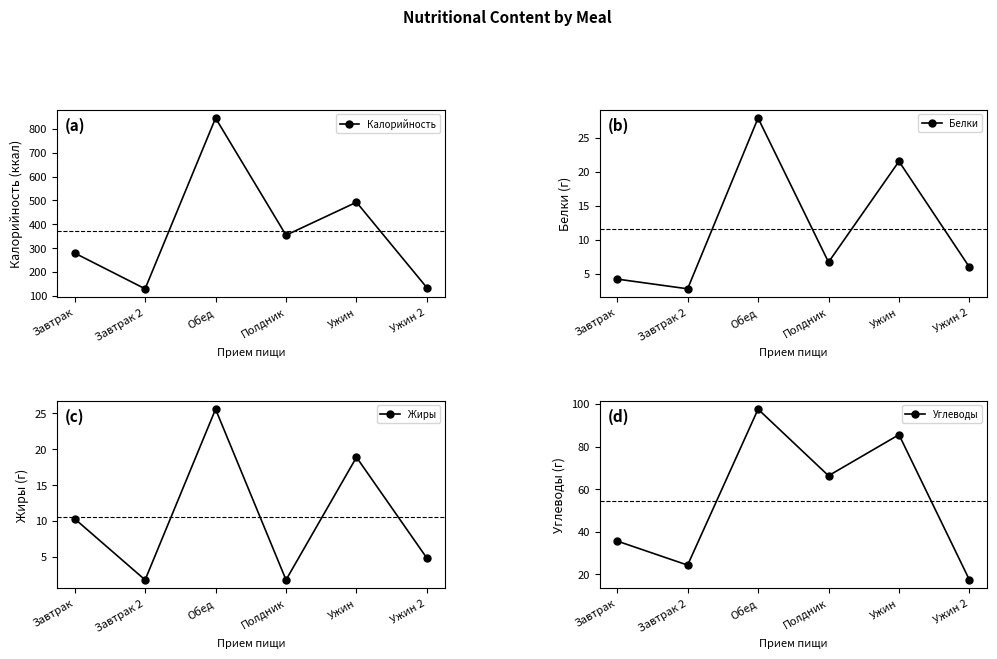

True or false: Калорийность and Жиры cross at least once.

False